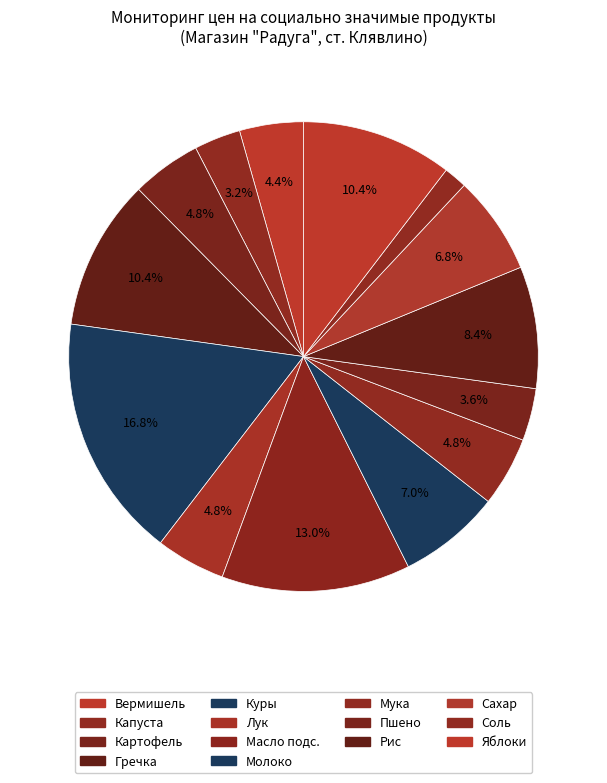

Count the number of slices in the pie.

14